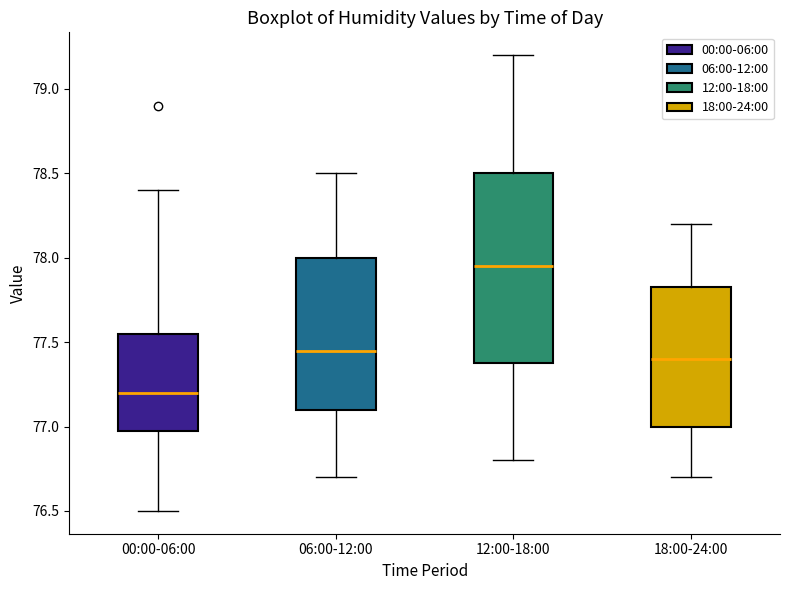

Where does the upper whisker of the box for 00:00-06:00 end on the y-axis? The values are not printed on the chart, so give them approximately, as read against the axis.

78.40